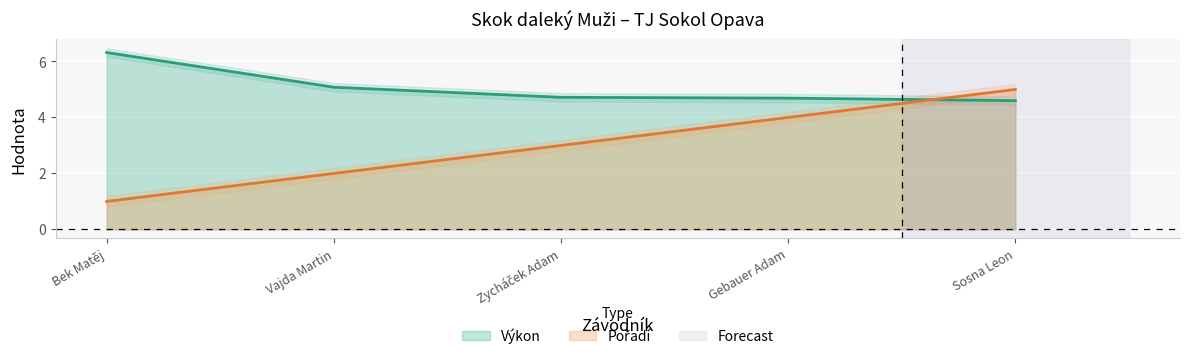

Where does the Pořadí series first go above 3?

Gebauer Adam